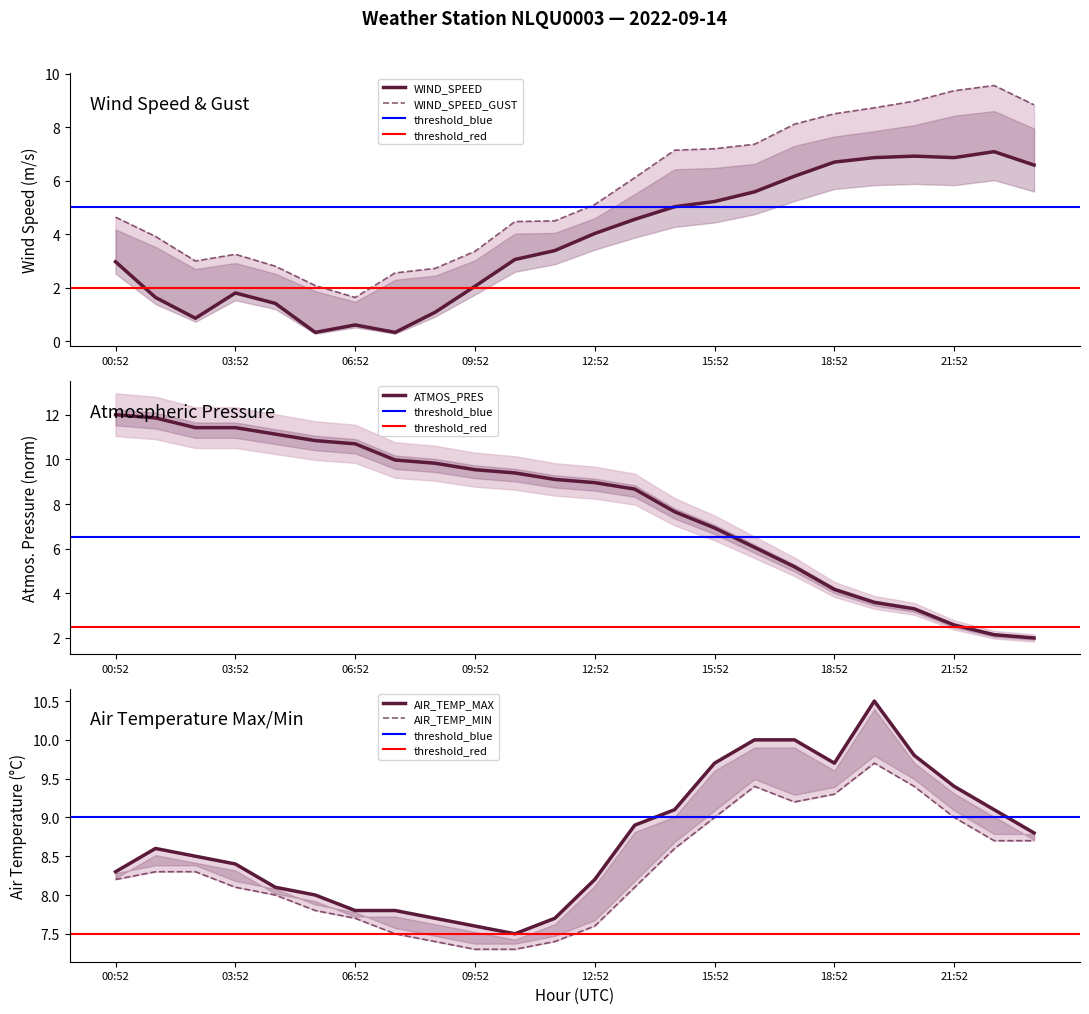

Does the chart display data point markers on the line(s)?

No